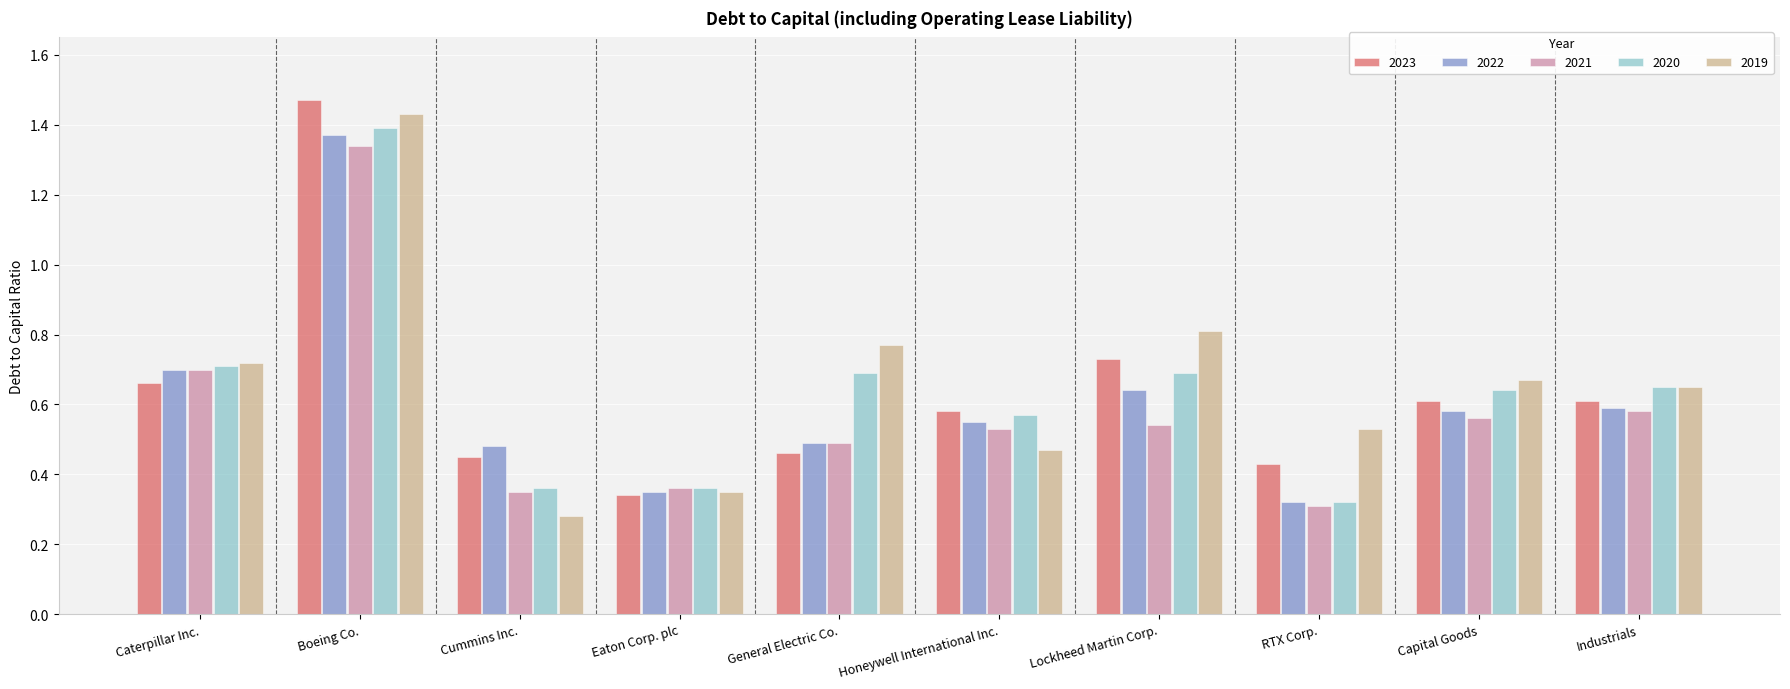

What is the total value across all series at Cummins Inc.?

1.9